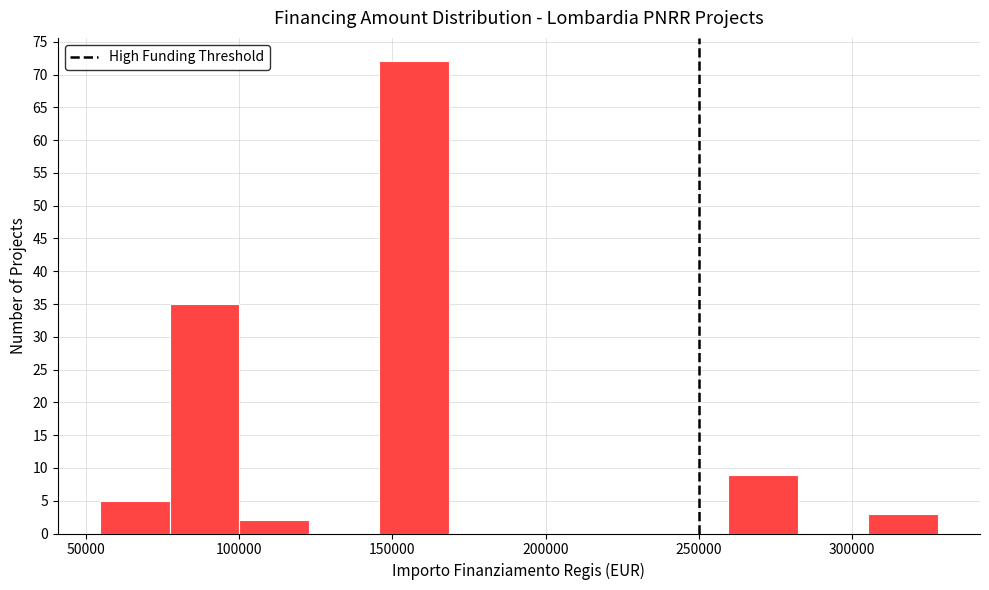

Which range on the x-axis has the tallest bar?

145000 to 170000